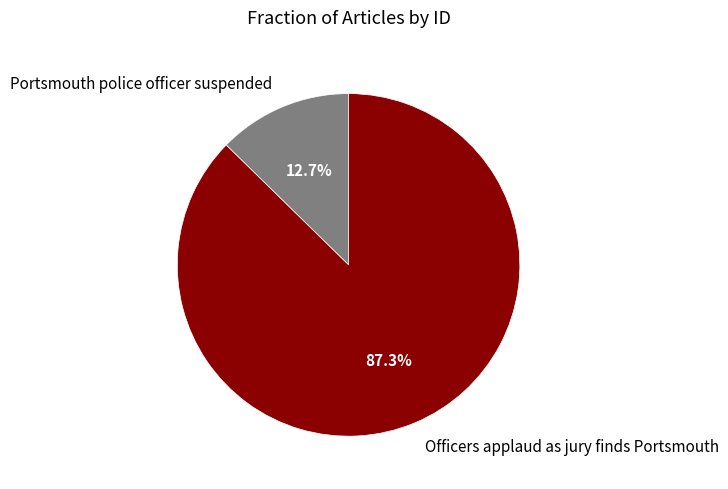

To the nearest percent, what portion does Portsmouth police officer suspended represent?

13%